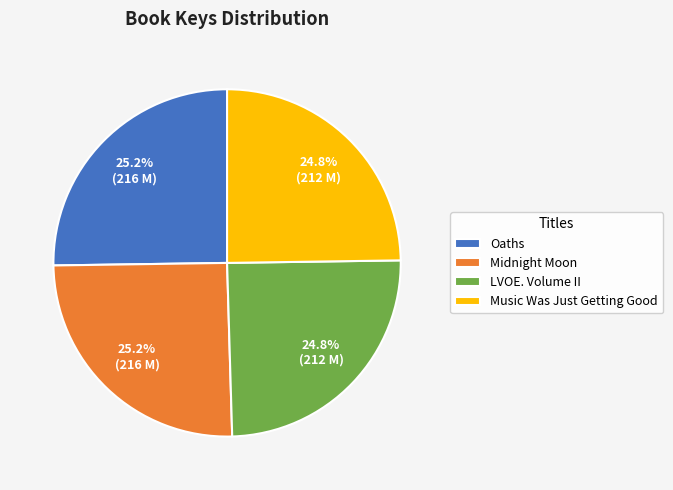

Is there any slice that represents more than half of the pie?

No